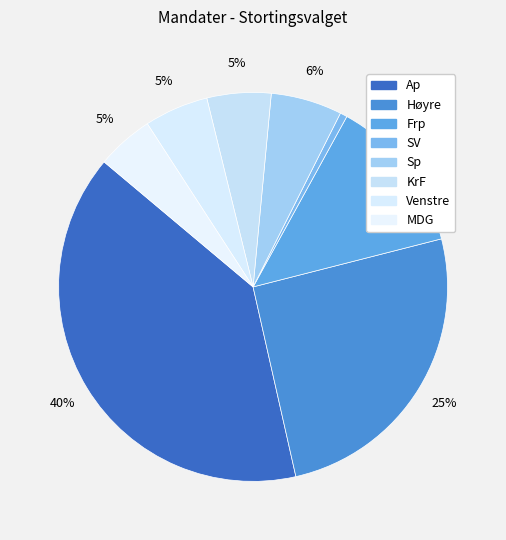

Do Frp and Sp together represent more than half of the pie?

No